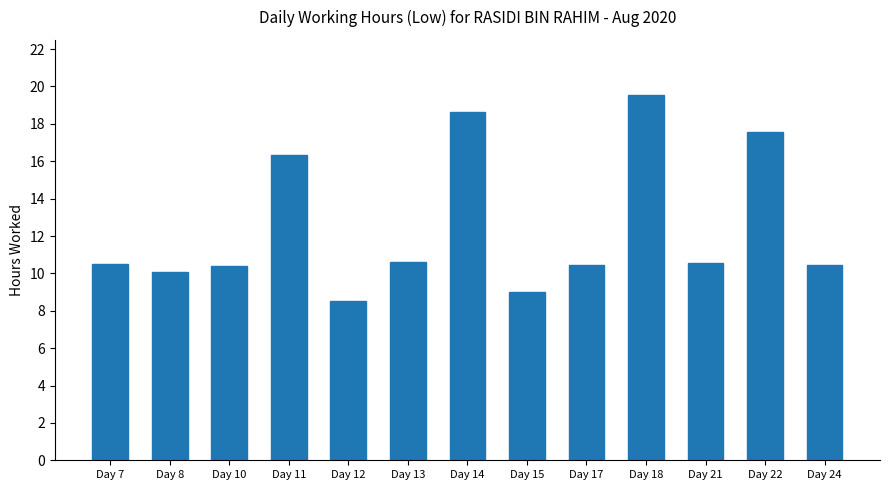

At which label does the data first exceed 10?

Day 7